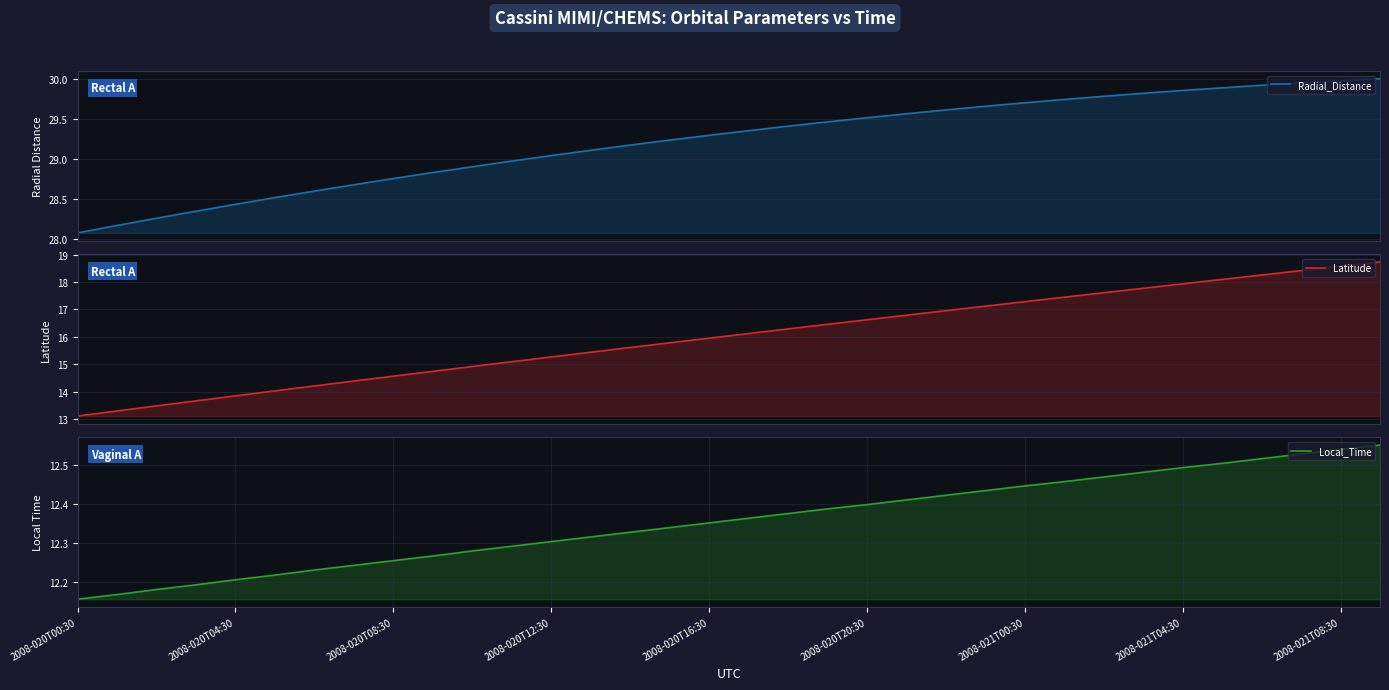

What is the greatest value displayed?

30.0